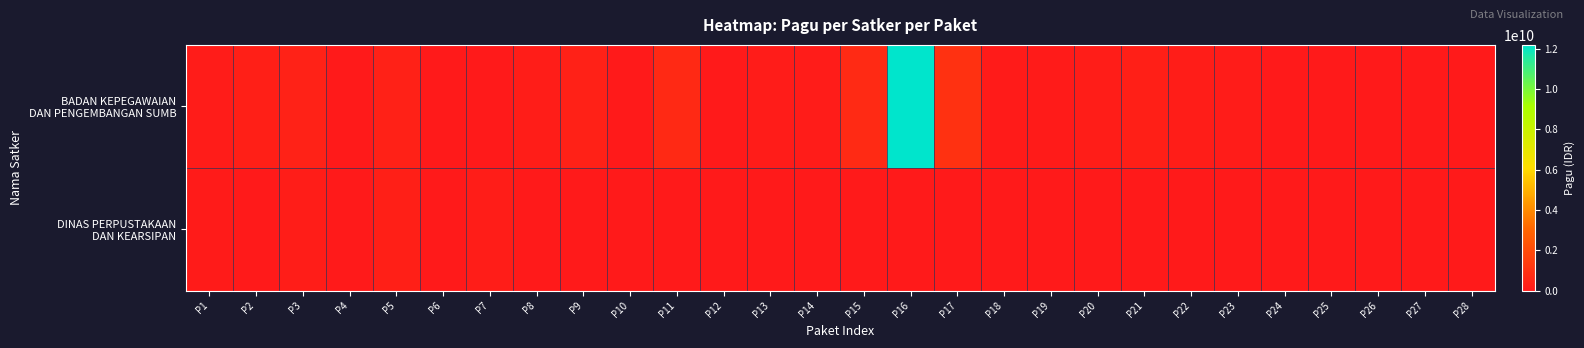

Which label corresponds to the smallest value in the chart?

P13